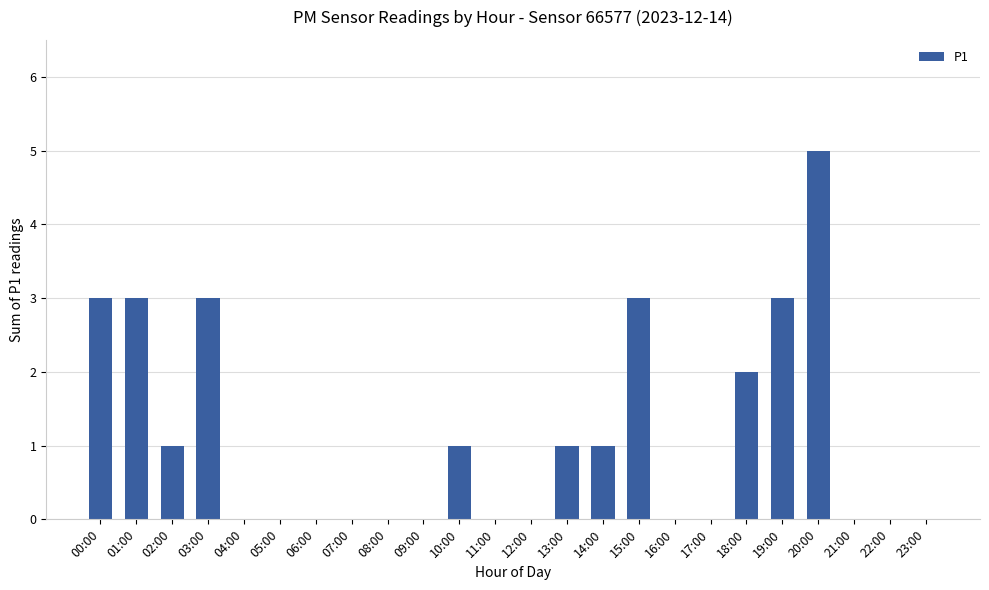

Between 14:00 and 08:00, which is larger?

14:00